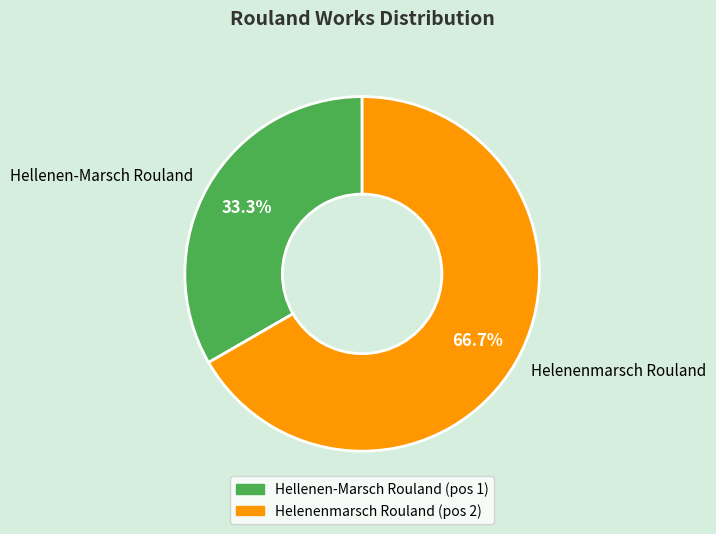

How many segments does this pie chart have?

2